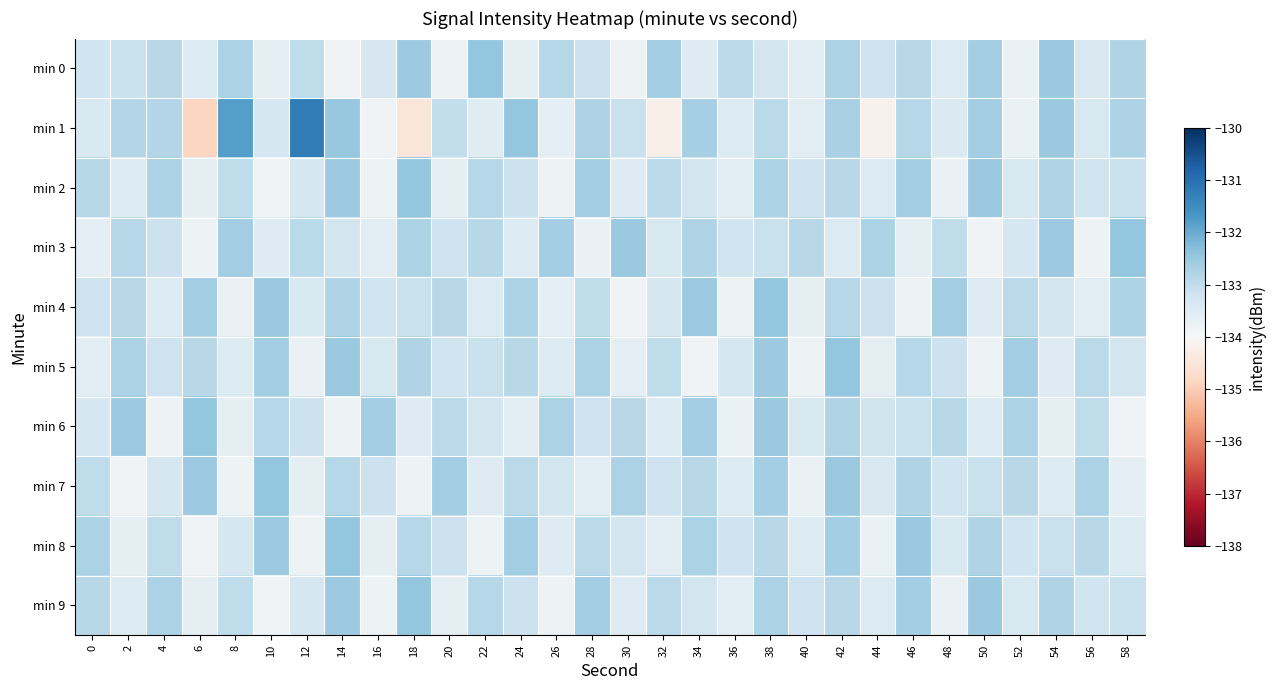

Between 10 and 18, which is larger?

18